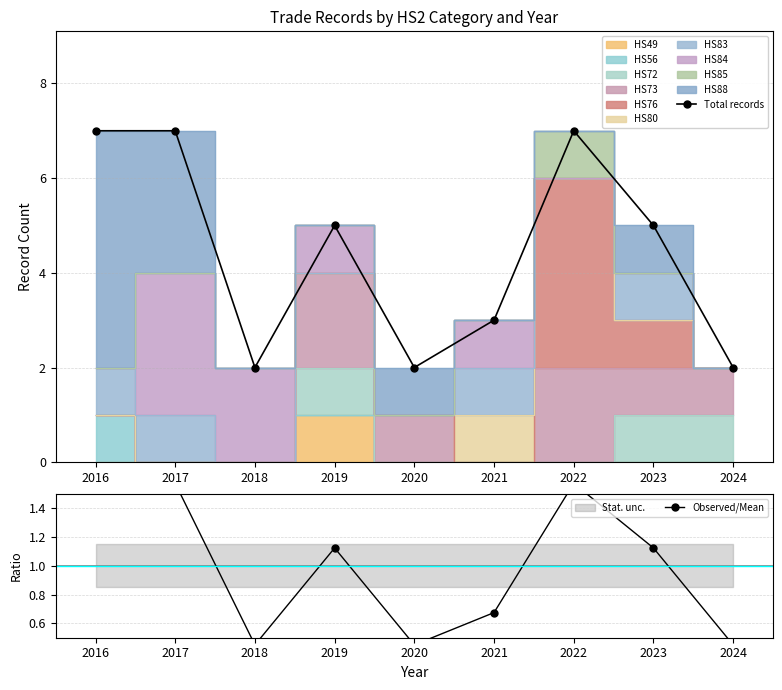

In Total records, how many points are lower than both neighbors (excluding endpoints)?

2